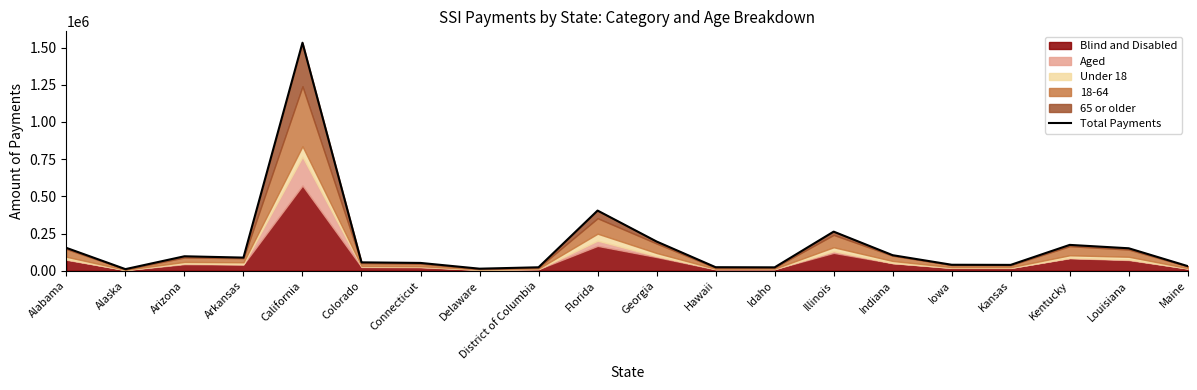

True or false: the data has more than 1 interior local peaks.

True